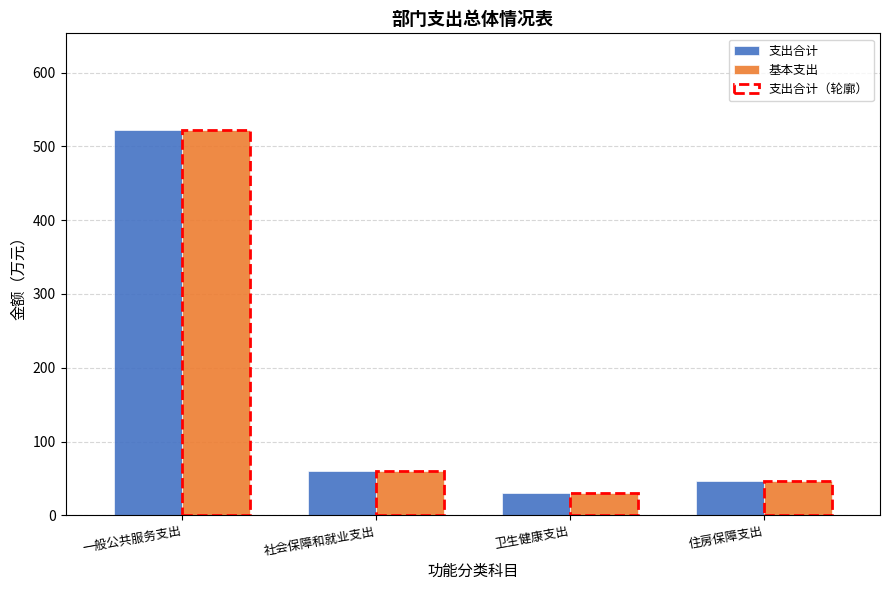

How many groups of bars are there?

4